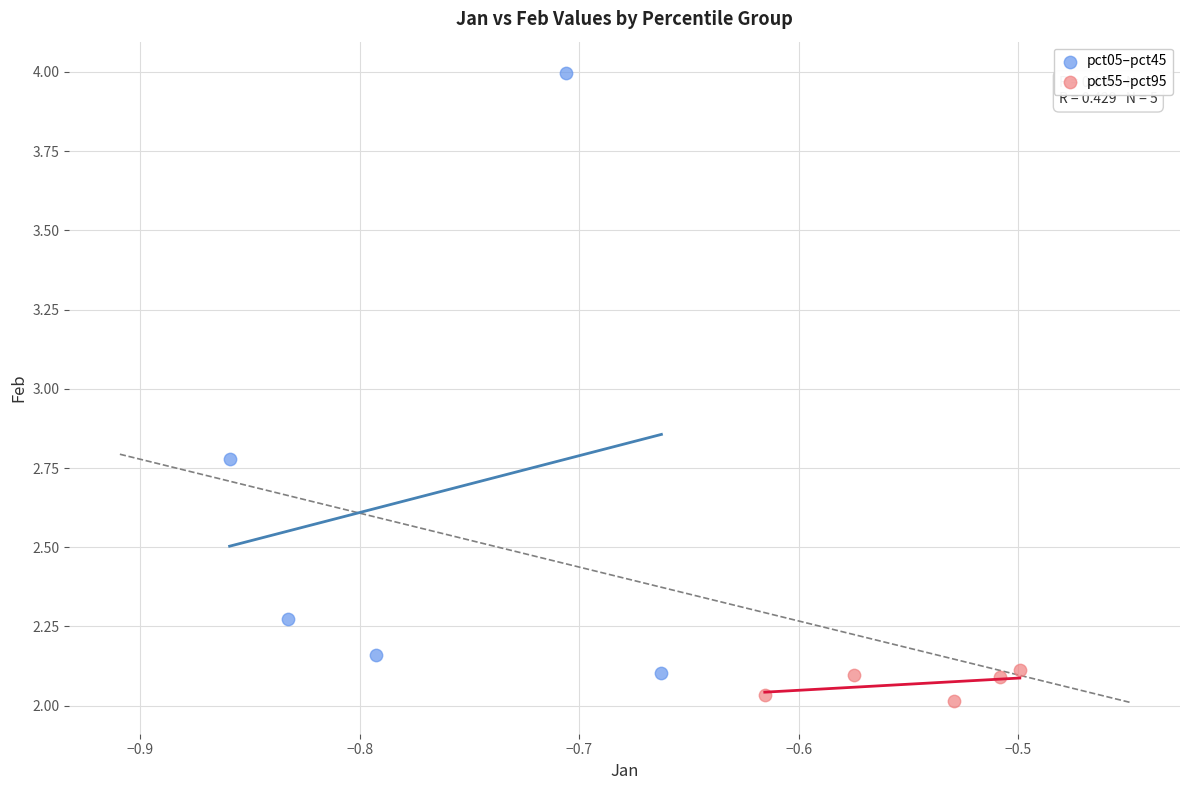

Which series reaches the maximum Y coordinate?

pct05–pct45